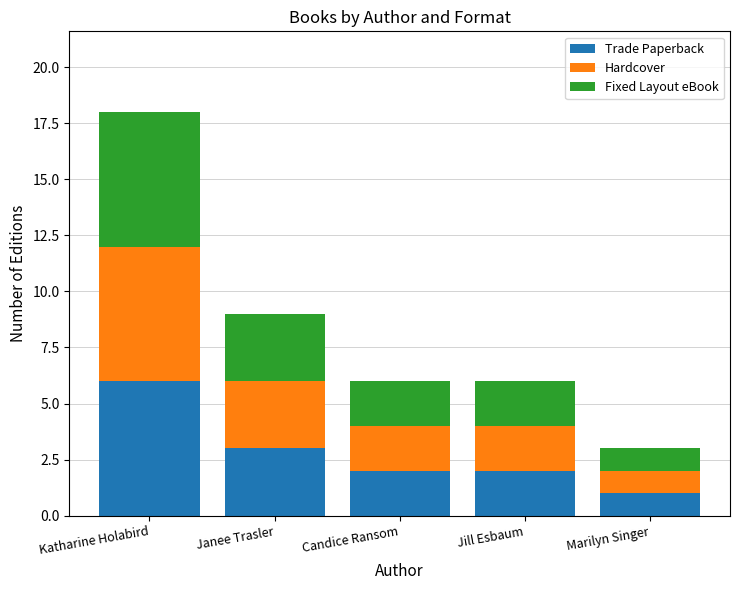

What is the sum of the Trade Paperback values at Marilyn Singer and Janee Trasler?

4